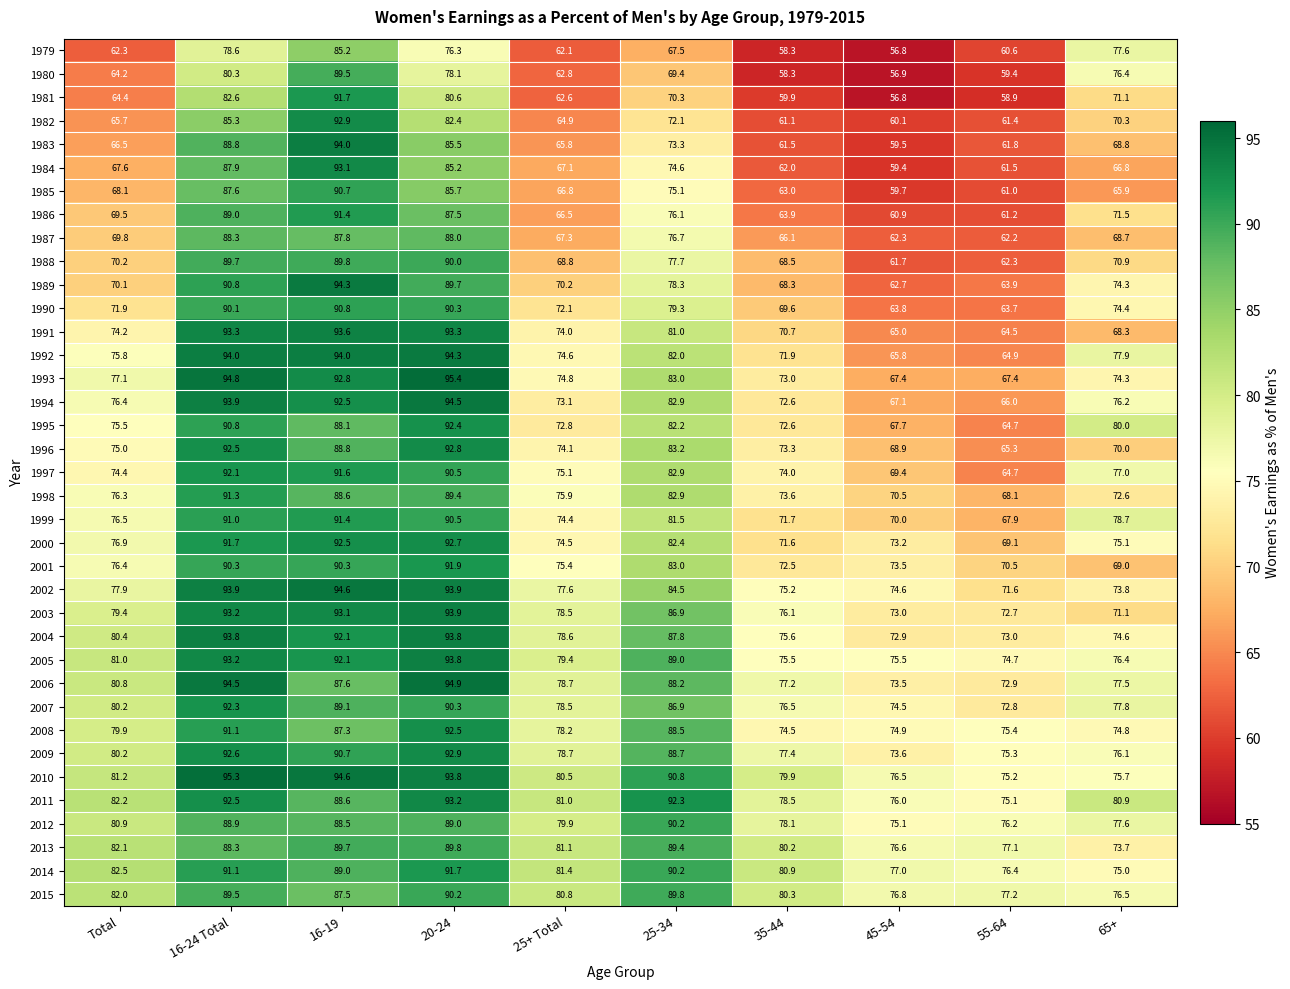

At which category is the sum across all series the highest?

16-19